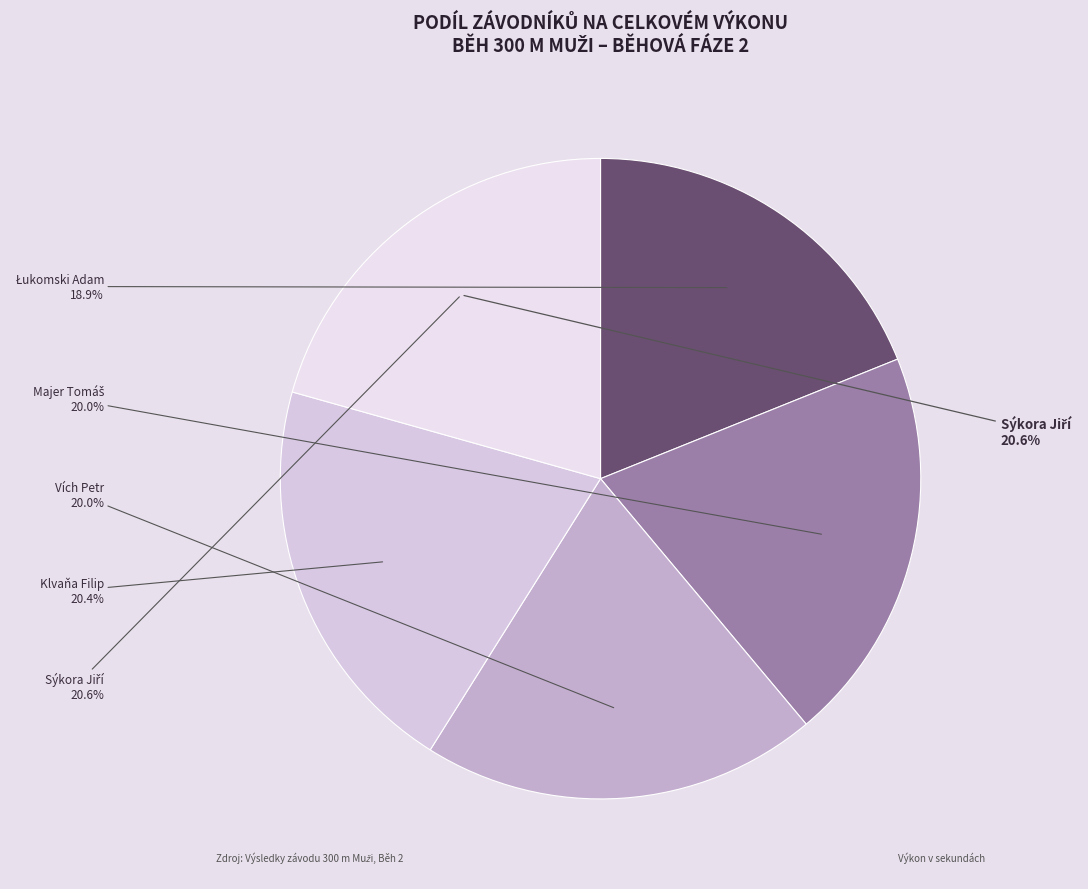

What is the ratio of the value at Sýkora Jiří to the value at Vích Petr?

1.0